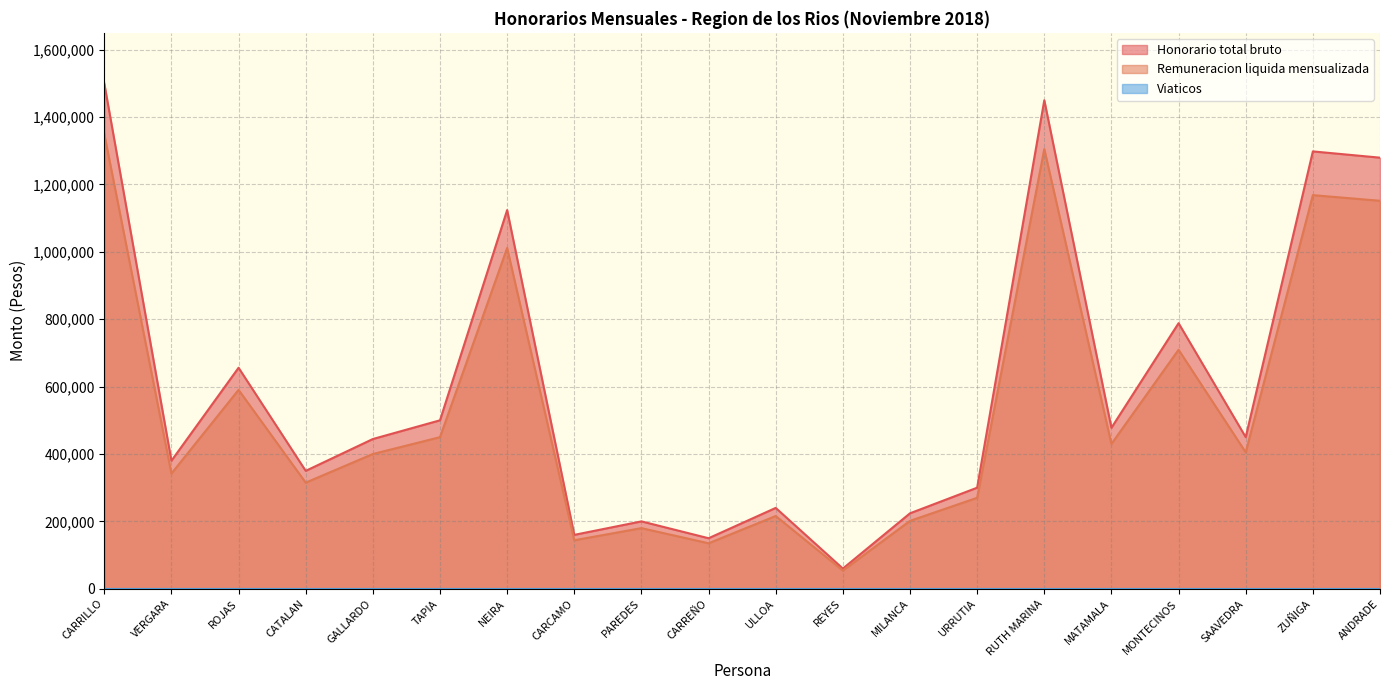

At which category is the sum across all series the highest?

CARRILLO